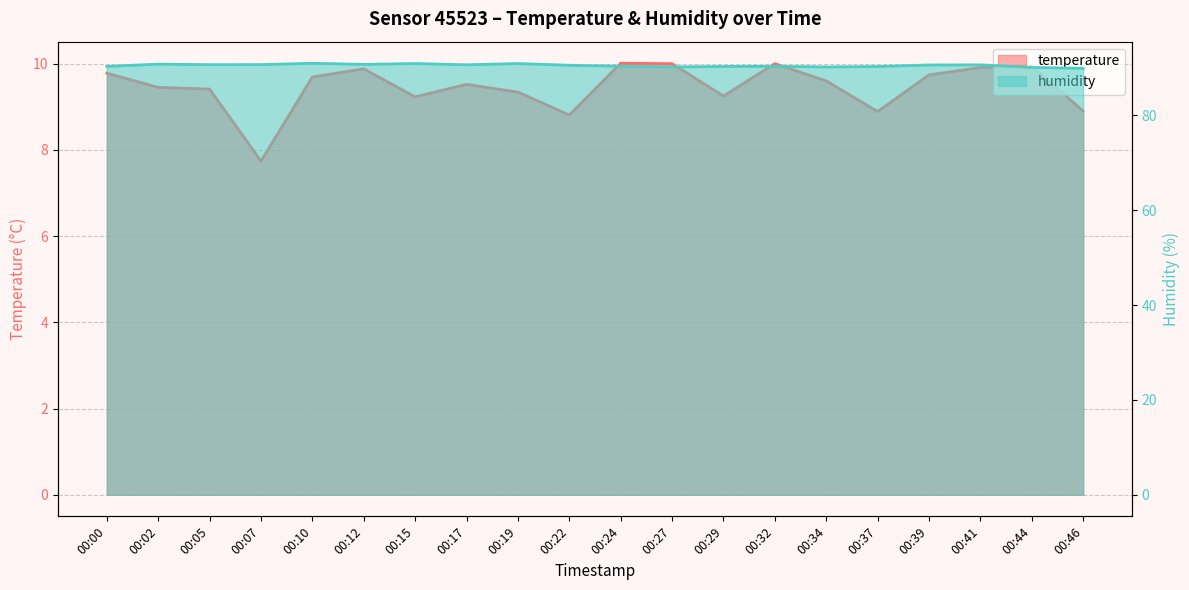

What is the value of the temperature point at the 12th from the left?

10.0